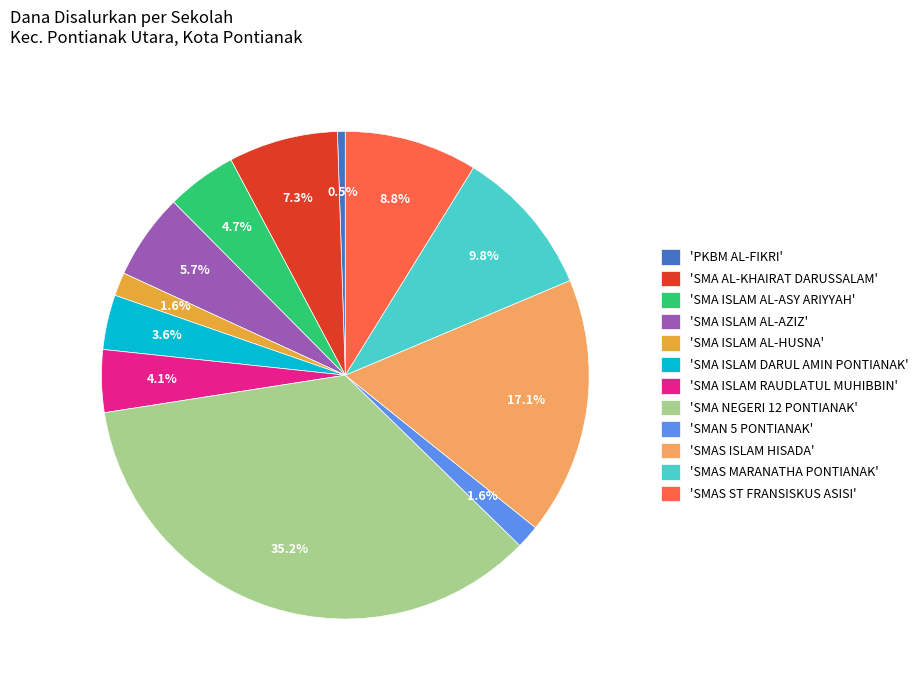

Is there a majority slice in this chart?

No